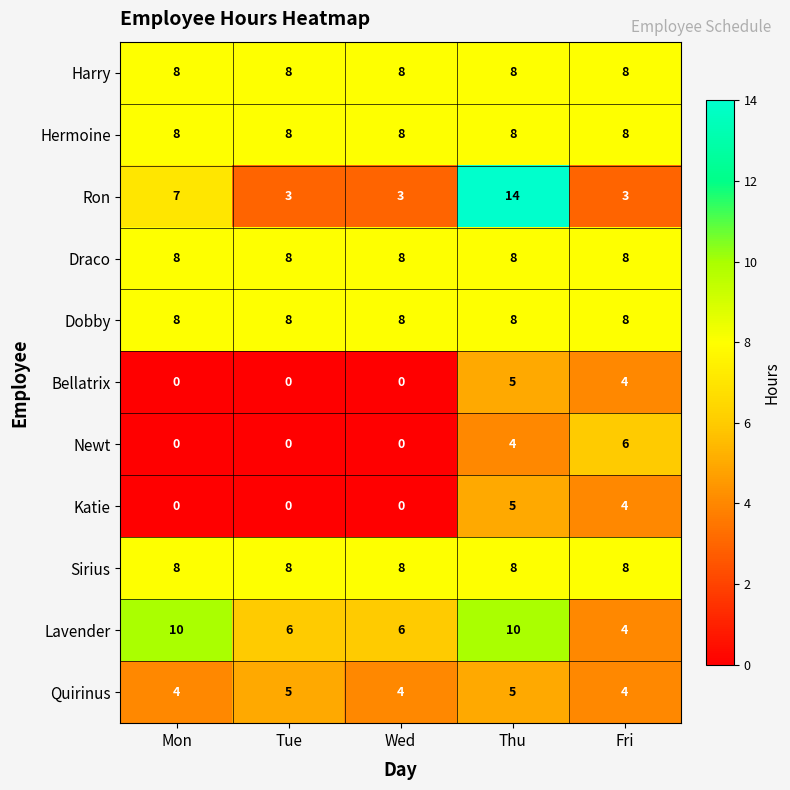

What is the spread (max minus min) of values at Thu?

10